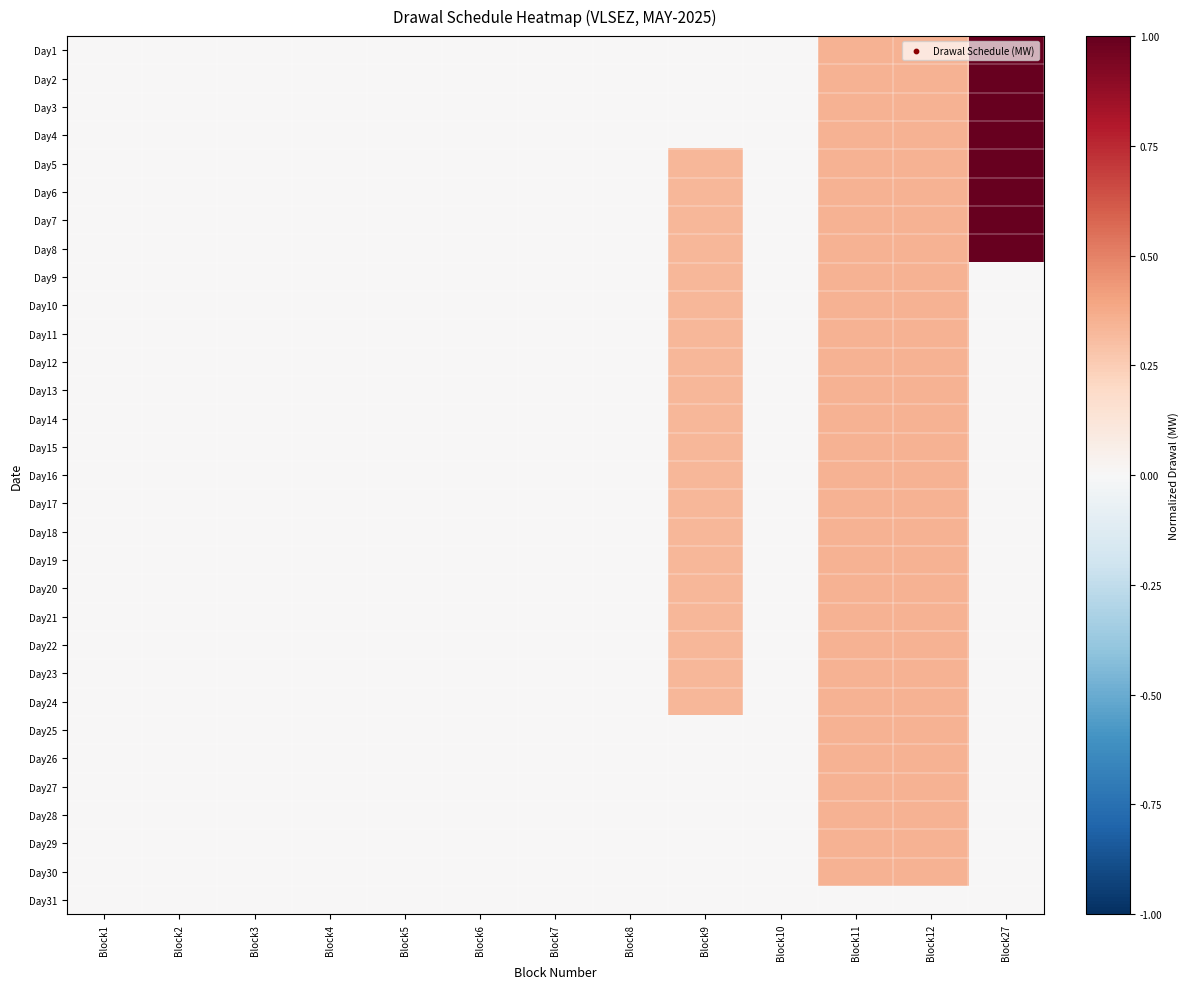

At Block1, list the series in order from smallest to largest.

Day1, Day2, Day3, Day4, Day5, Day6, Day7, Day8, Day9, Day10, Day11, Day12, Day13, Day14, Day15, Day16, Day17, Day18, Day19, Day20, Day21, Day22, Day23, Day24, Day25, Day26, Day27, Day28, Day29, Day30, Day31